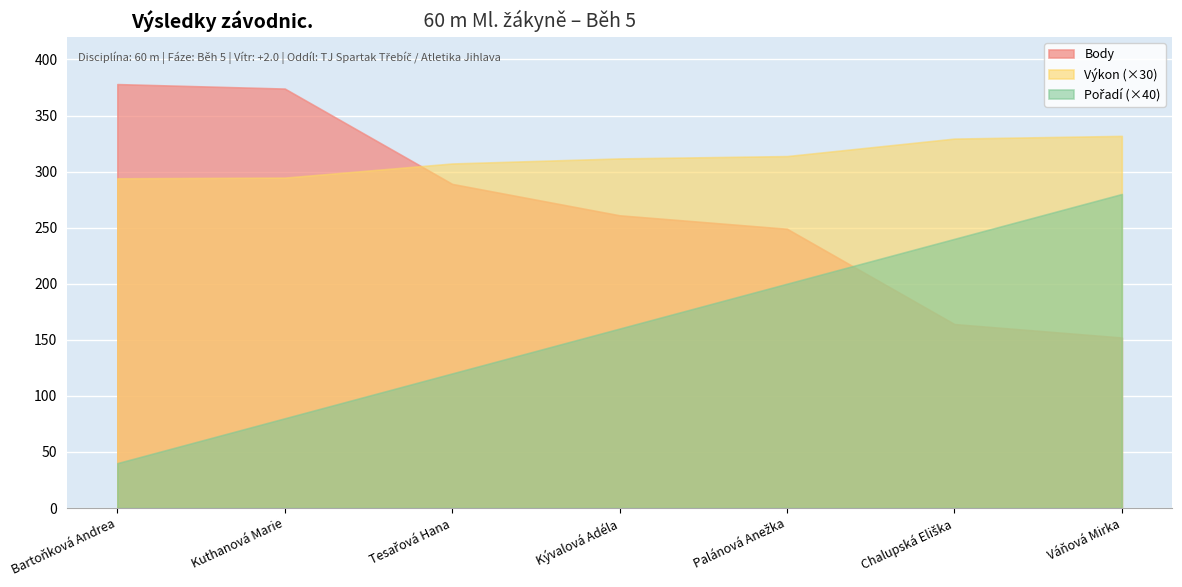

At Kuthanová Marie, list the series in order from largest to smallest.

Body, Výkon, Pořadí